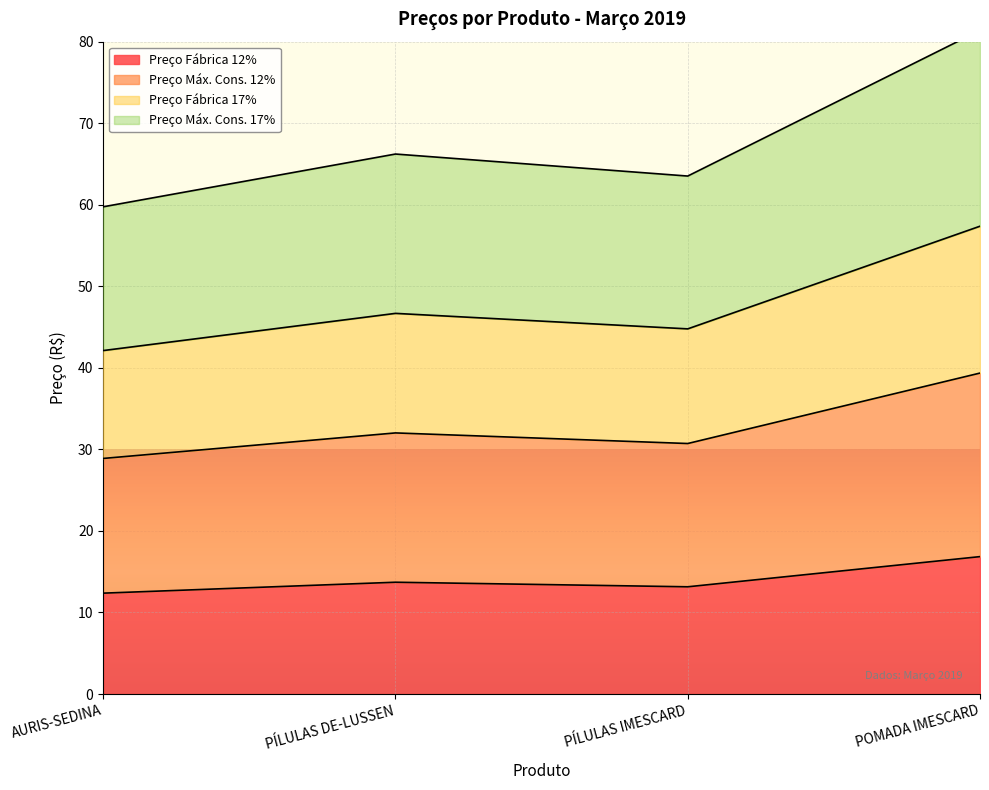

True or false: Preço Fábrica 17% has more than 2 points higher than both neighbors.

False